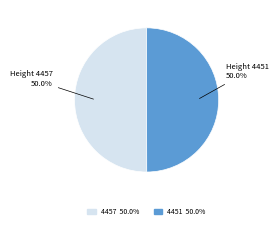

Approximately how many times larger is the value at 4457 compared to 4451?

1.0